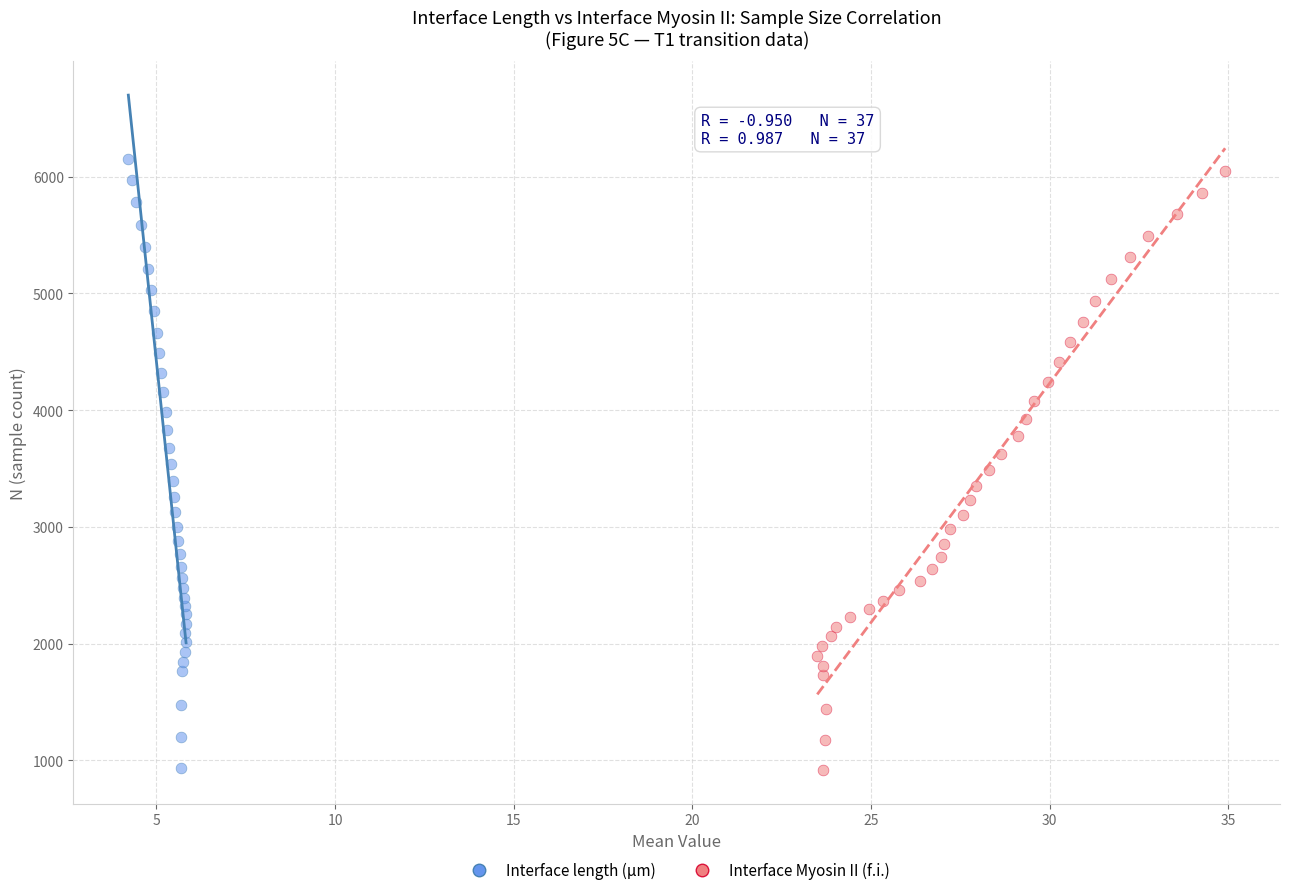

Which series has the widest spread of Y values?

Interface length (µm)